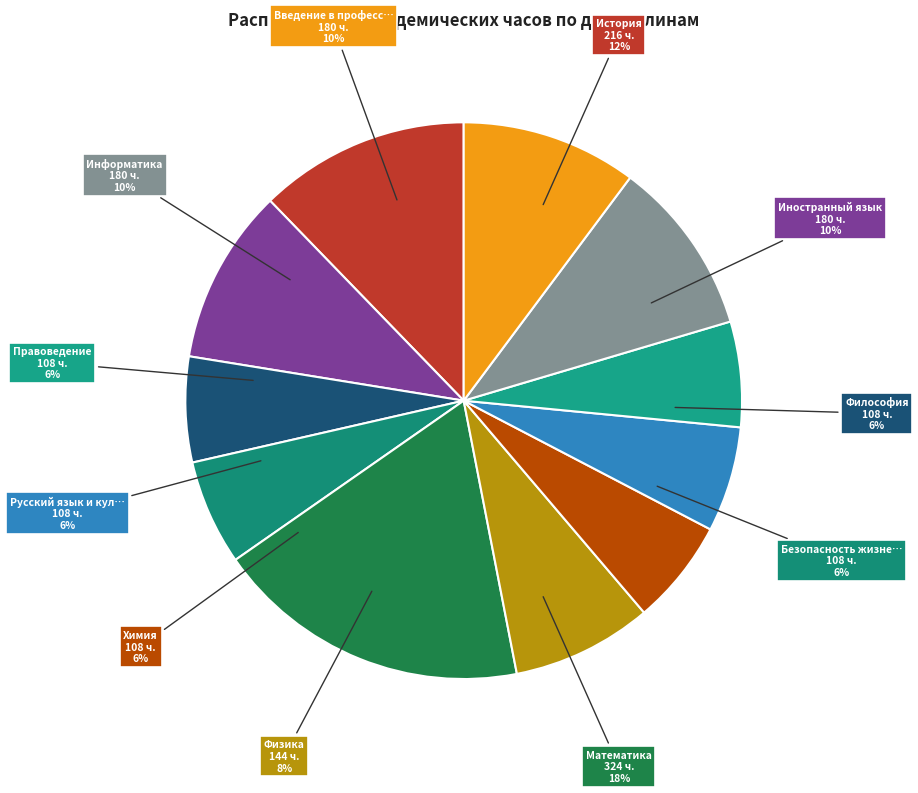

What is the smallest slice in the pie chart?

Философия